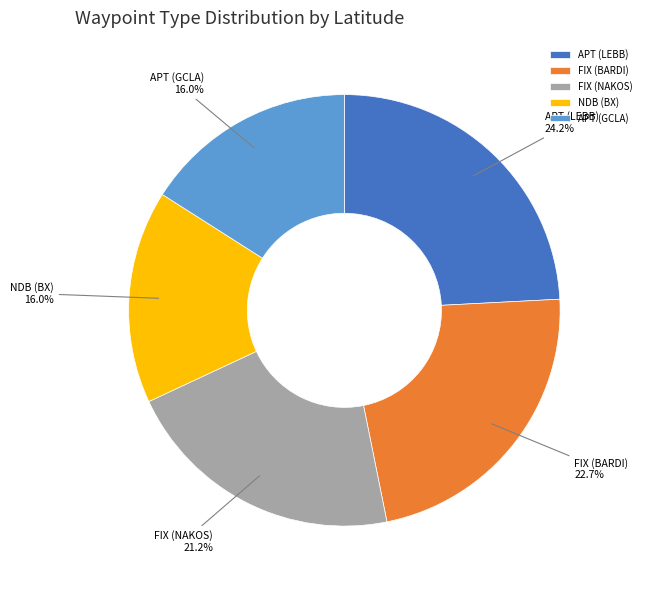

How much of the chart is everything except FIX (BARDI)?

77.3%